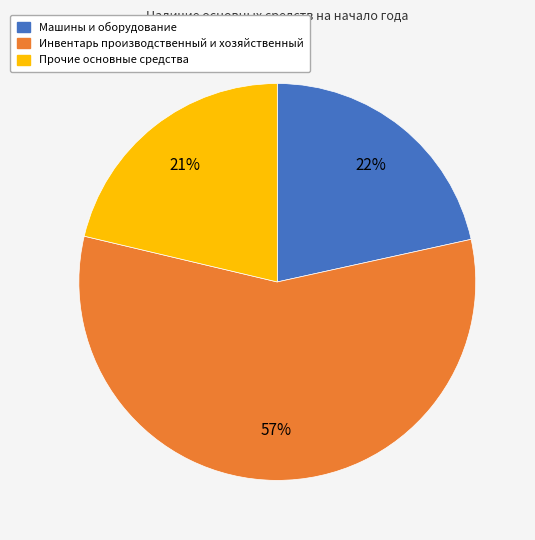

Count the number of slices in the pie.

3